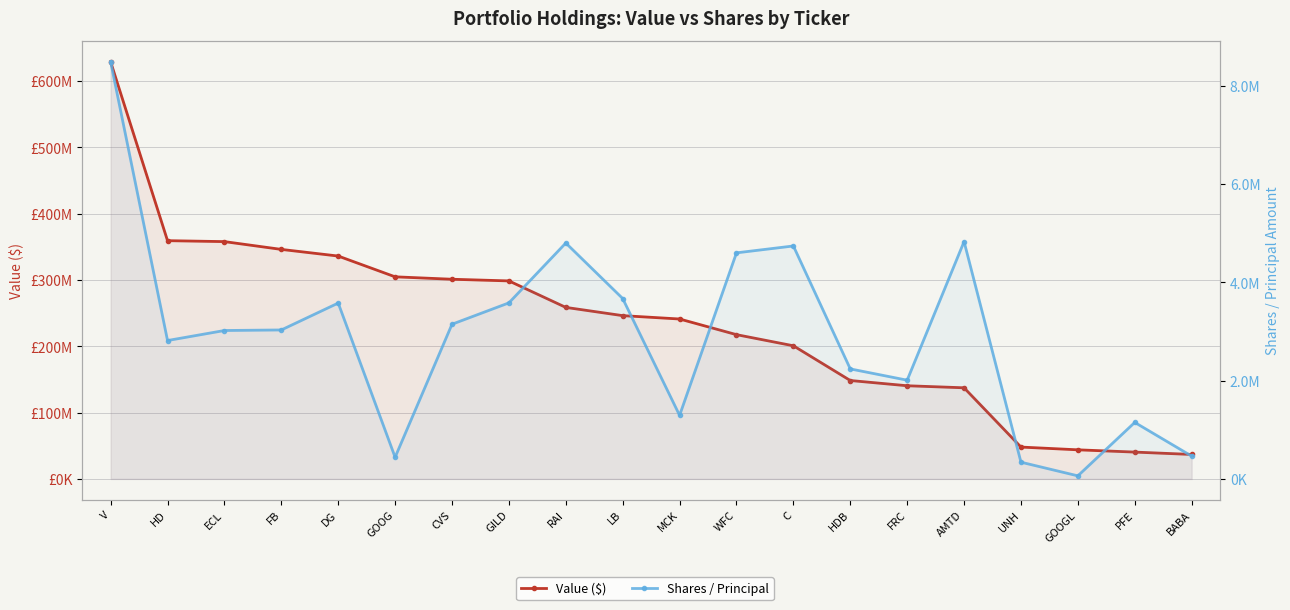

What is the average value of the Value ($) series?

234722400